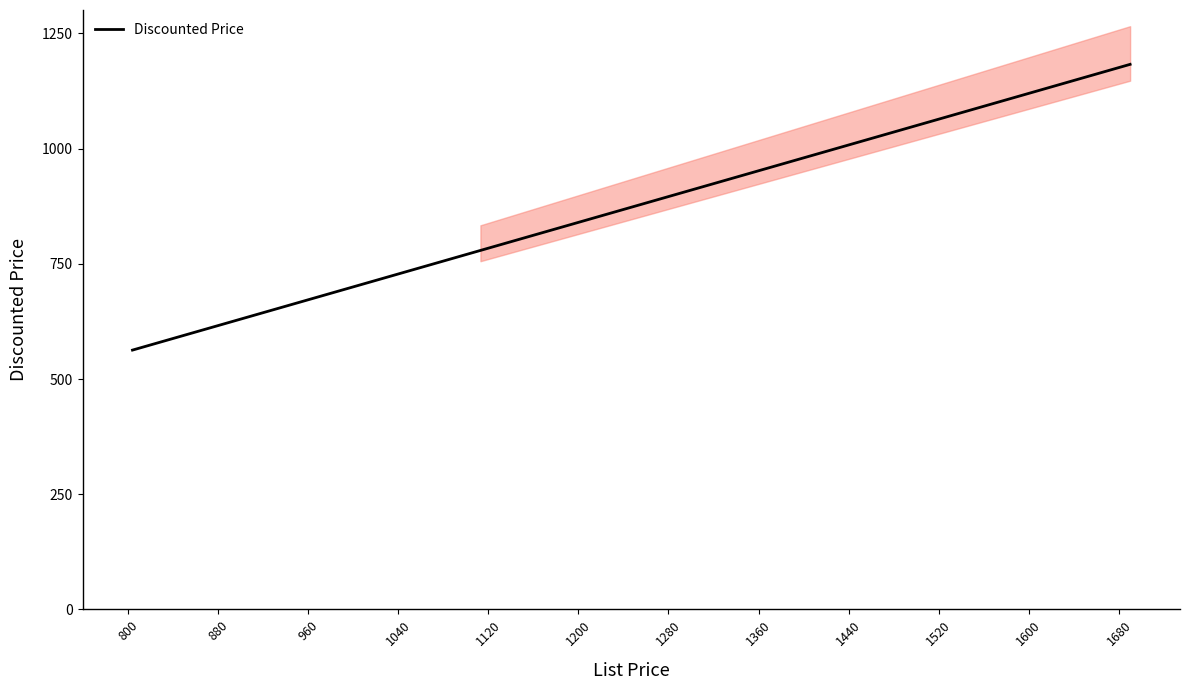

Is it true that the value at 32 is 347.4?

False